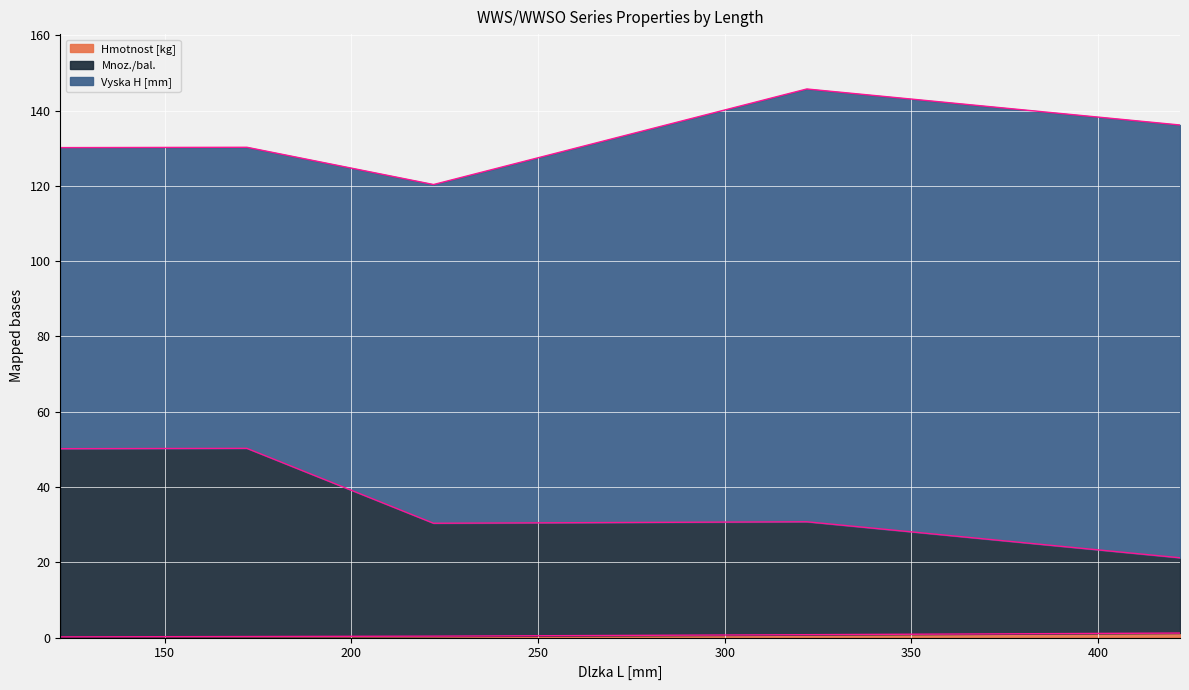

Where is Hmotnost [kg] nearest to the value 0?

122